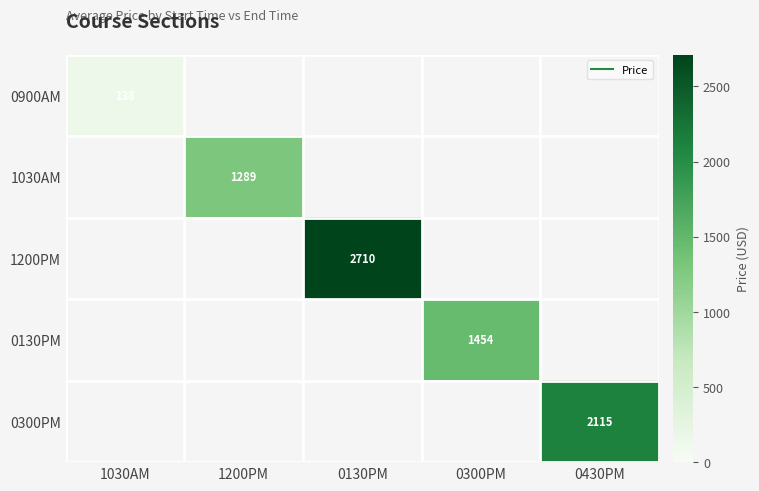

At which category does the chart reach its peak across all series?

0130PM